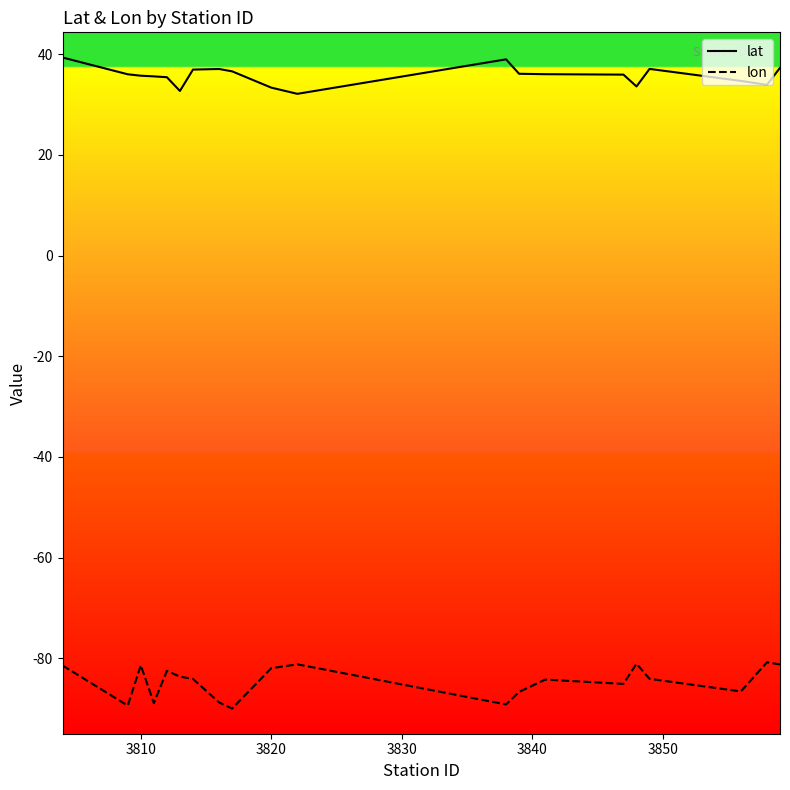

True or false: lat and lon cross at least once.

False